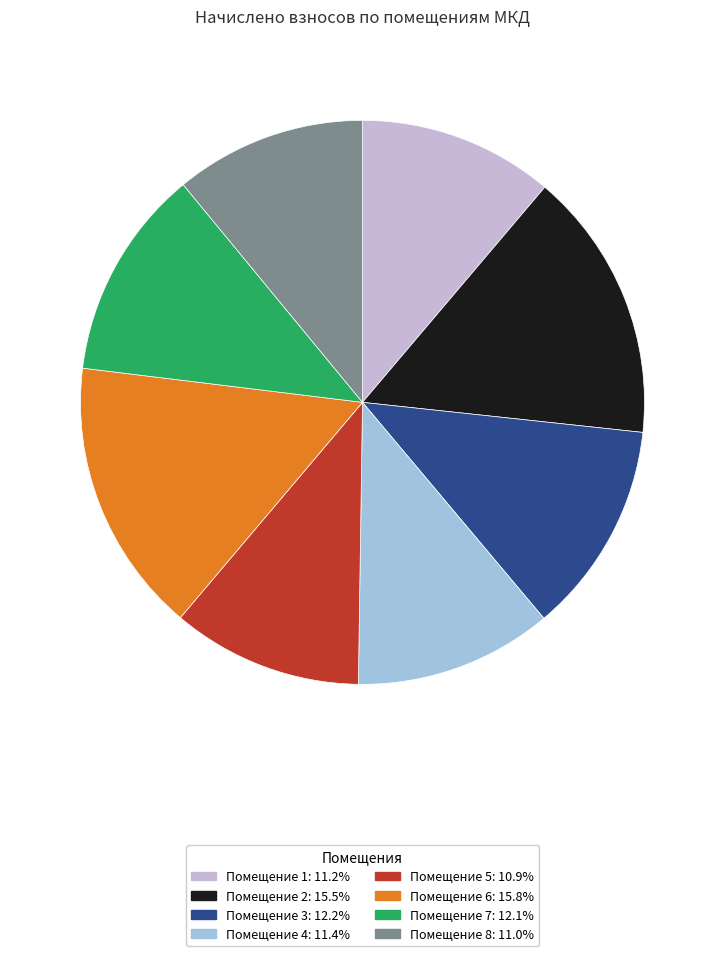

Is there any slice that represents more than half of the pie?

No